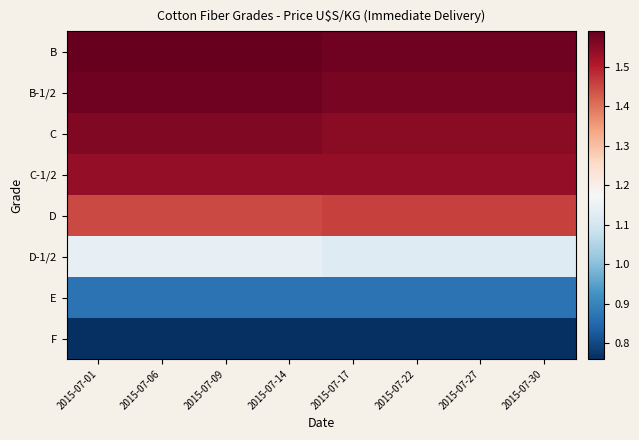

Reading left to right, extract all data points from this chart.

B: 2015-07-01=1.6	2015-07-06=1.6	2015-07-09=1.6	2015-07-14=1.6	2015-07-17=1.6	2015-07-22=1.6	2015-07-27=1.6	2015-07-30=1.6
B-1/2: 2015-07-01=1.6	2015-07-06=1.6	2015-07-09=1.6	2015-07-14=1.6	2015-07-17=1.6	2015-07-22=1.6	2015-07-27=1.6	2015-07-30=1.6
C: 2015-07-01=1.6	2015-07-06=1.6	2015-07-09=1.6	2015-07-14=1.6	2015-07-17=1.6	2015-07-22=1.6	2015-07-27=1.6	2015-07-30=1.6
C-1/2: 2015-07-01=1.5	2015-07-06=1.5	2015-07-09=1.5	2015-07-14=1.5	2015-07-17=1.5	2015-07-22=1.5	2015-07-27=1.5	2015-07-30=1.5
D: 2015-07-01=1.4	2015-07-06=1.4	2015-07-09=1.4	2015-07-14=1.4	2015-07-17=1.5	2015-07-22=1.5	2015-07-27=1.5	2015-07-30=1.5
D-1/2: 2015-07-01=1.1	2015-07-06=1.1	2015-07-09=1.1	2015-07-14=1.1	2015-07-17=1.1	2015-07-22=1.1	2015-07-27=1.1	2015-07-30=1.1
E: 2015-07-01=0.9	2015-07-06=0.9	2015-07-09=0.9	2015-07-14=0.9	2015-07-17=0.9	2015-07-22=0.9	2015-07-27=0.9	2015-07-30=0.9
F: 2015-07-01=0.8	2015-07-06=0.8	2015-07-09=0.8	2015-07-14=0.8	2015-07-17=0.8	2015-07-22=0.8	2015-07-27=0.8	2015-07-30=0.8